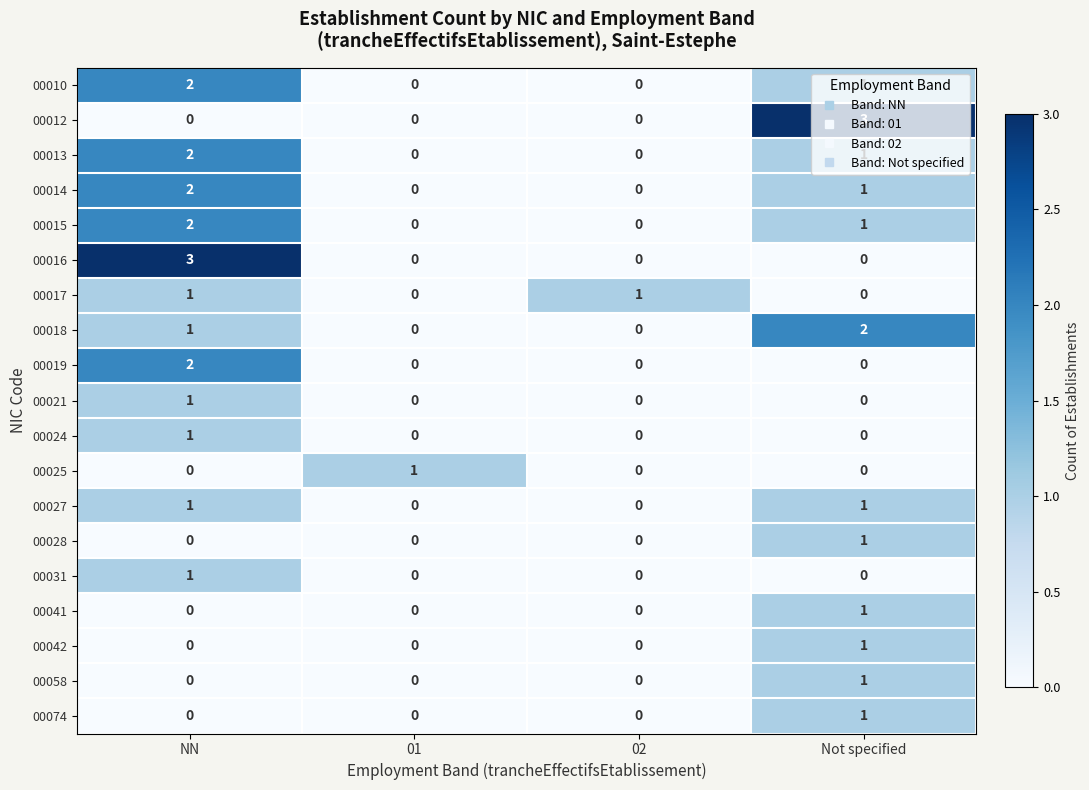

What is the total value across all series at 02?

1